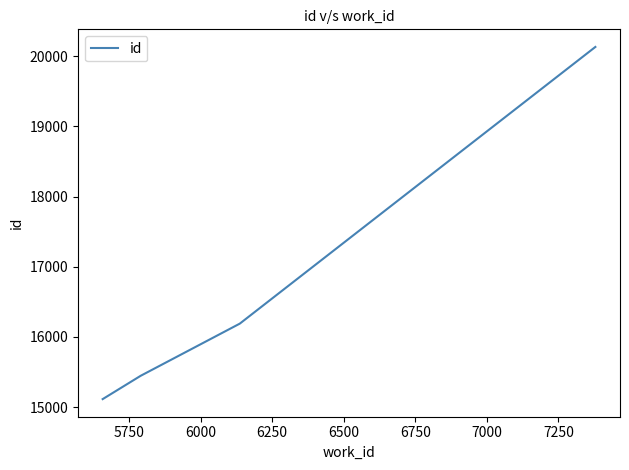

Reading right to left, extract all data points from this chart.

20134	16190	15447	15114